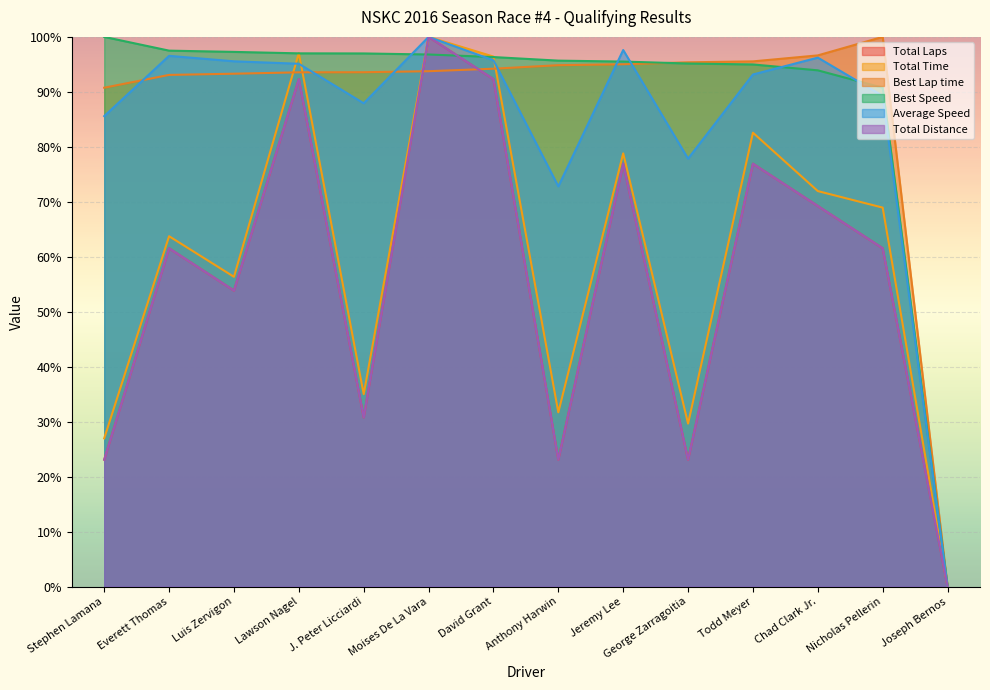

True or false: Total Laps and Average Speed intersect in this chart.

False